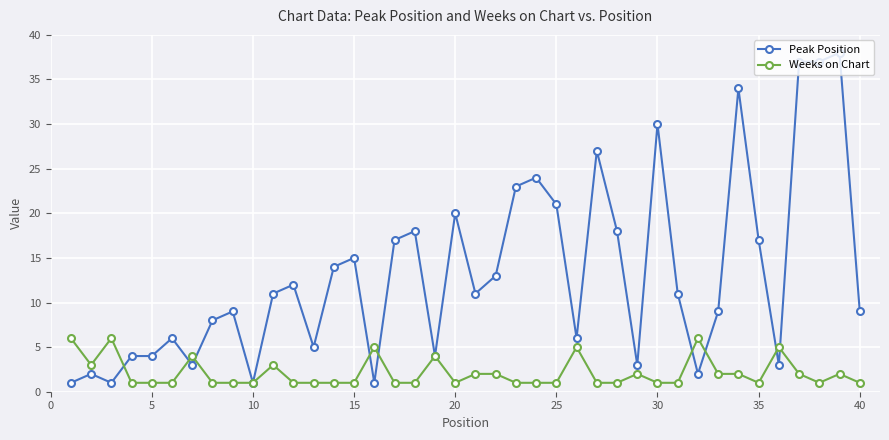

List the series in order of their peak value, lowest first.

Weeks on Chart, Peak Position